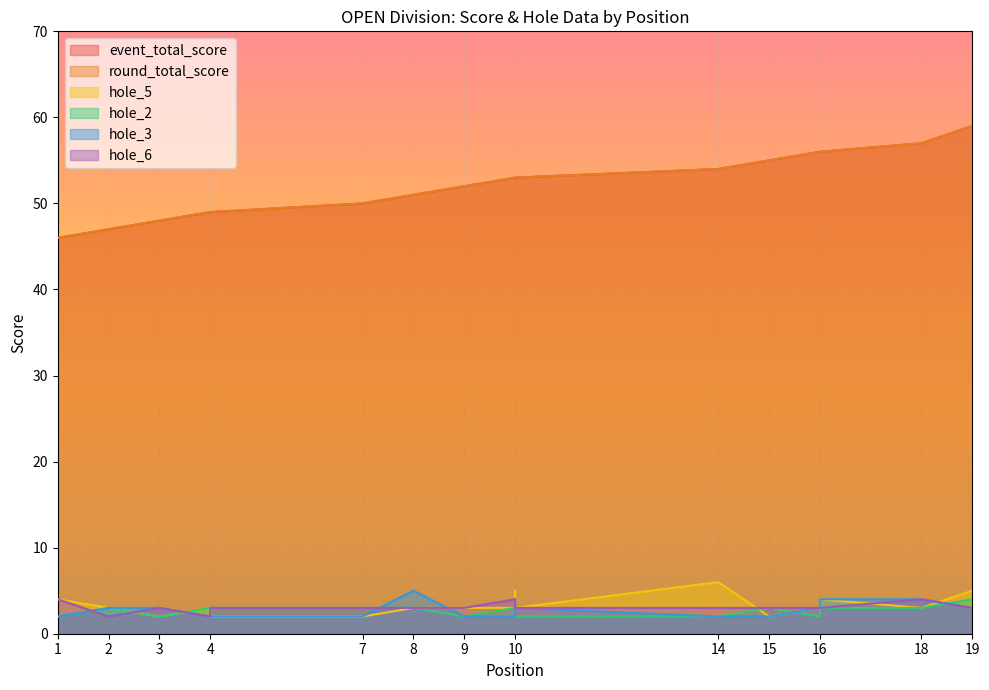

How many interior local peaks does the hole_6 series have?

4